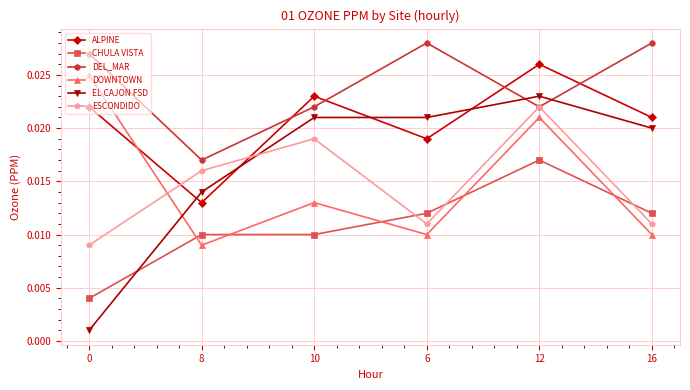

Where is the first local maximum for ESCONDIDO?

10